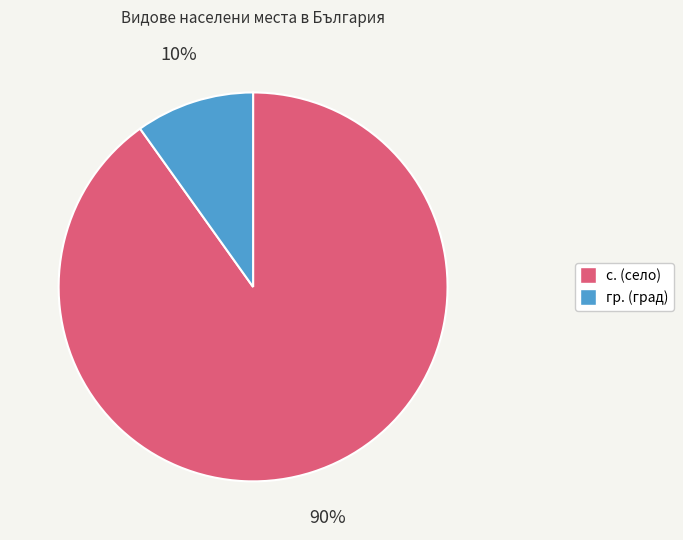

To the nearest percent, what is the average slice percentage?

50%